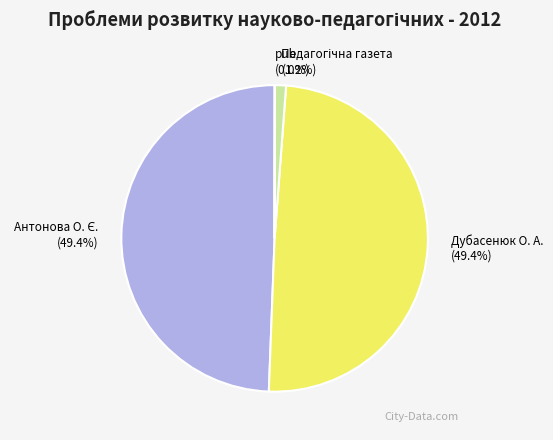

Does any single category account for the majority?

No